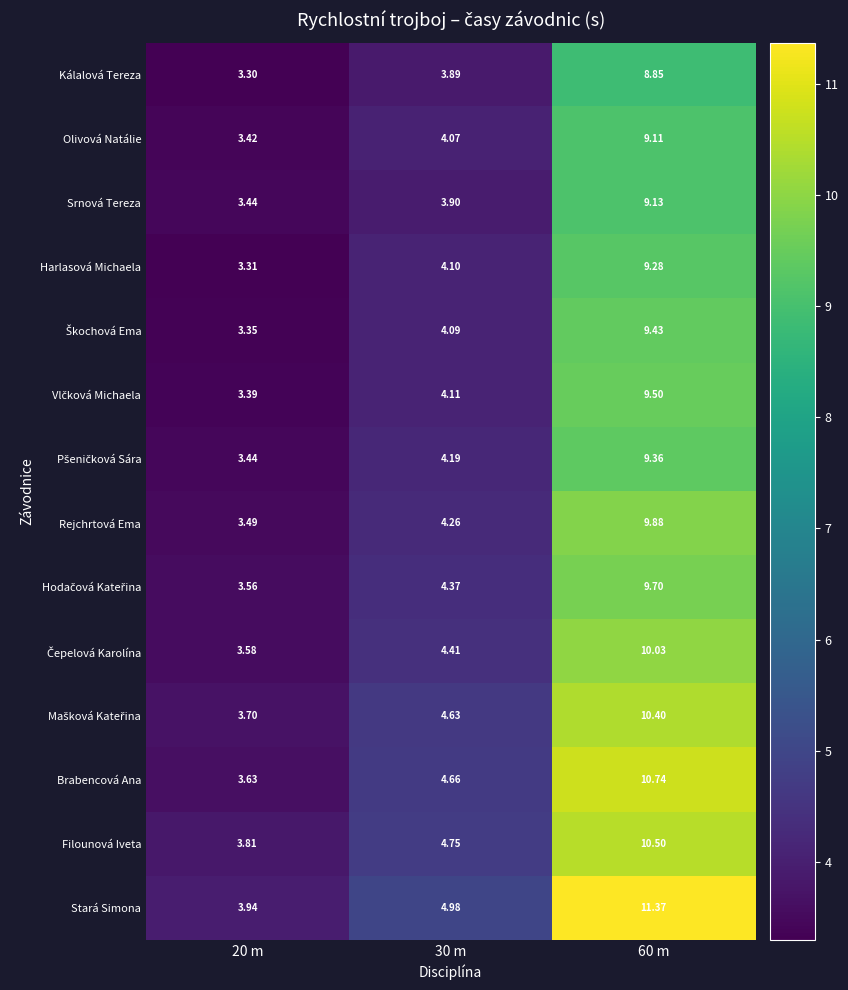

What is the minimum value shown in the chart?

3.3